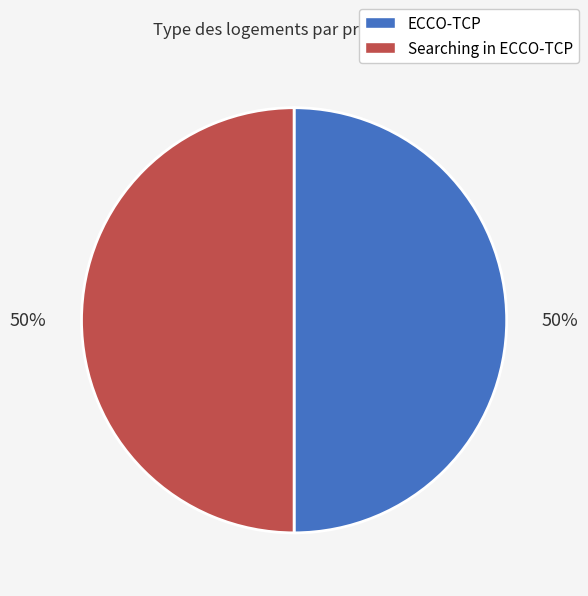

Combined, do ECCO-TCP and Searching in ECCO-TCP account for over 50%?

Yes